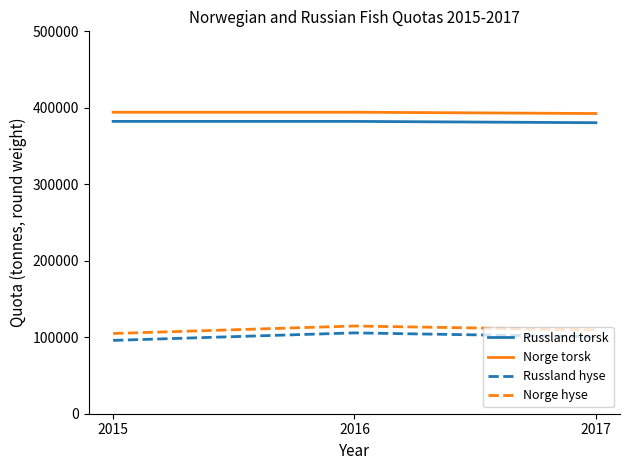

What is the minimum value shown in the chart?

95894